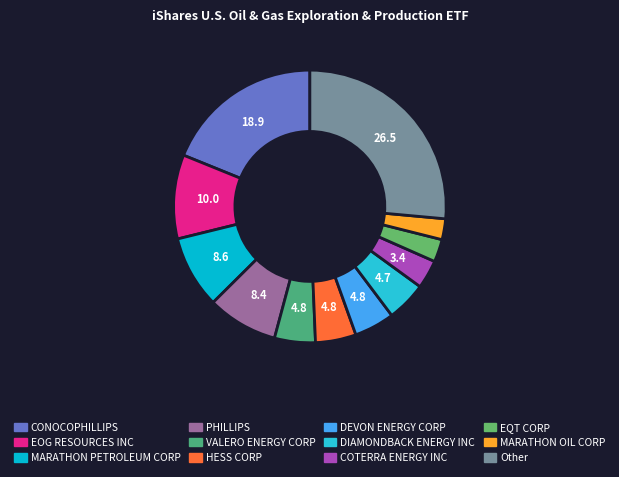

Do COTERRA ENERGY INC and DEVON ENERGY CORP together represent more than half of the pie?

No